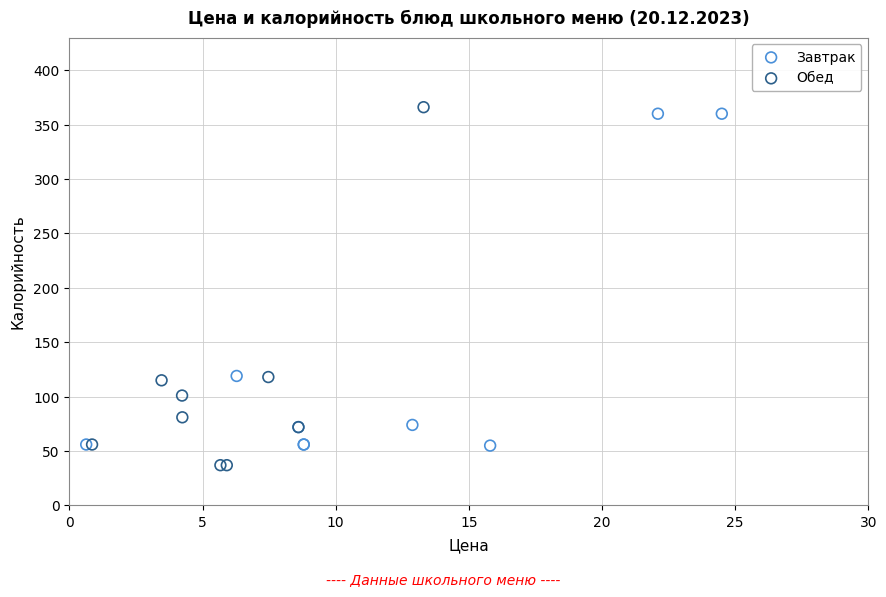

Which series reaches the minimum Y coordinate?

Обед